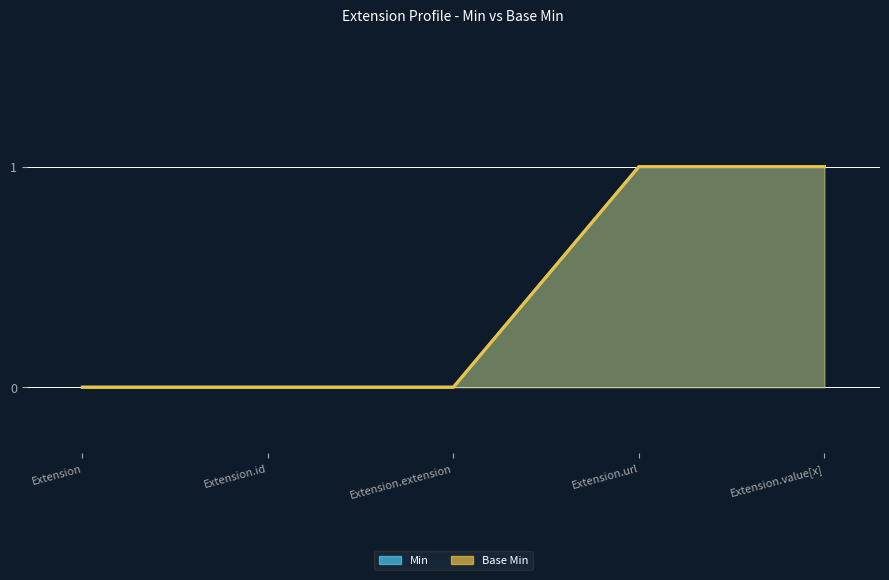

Which label corresponds to the largest value in the chart?

Extension.url